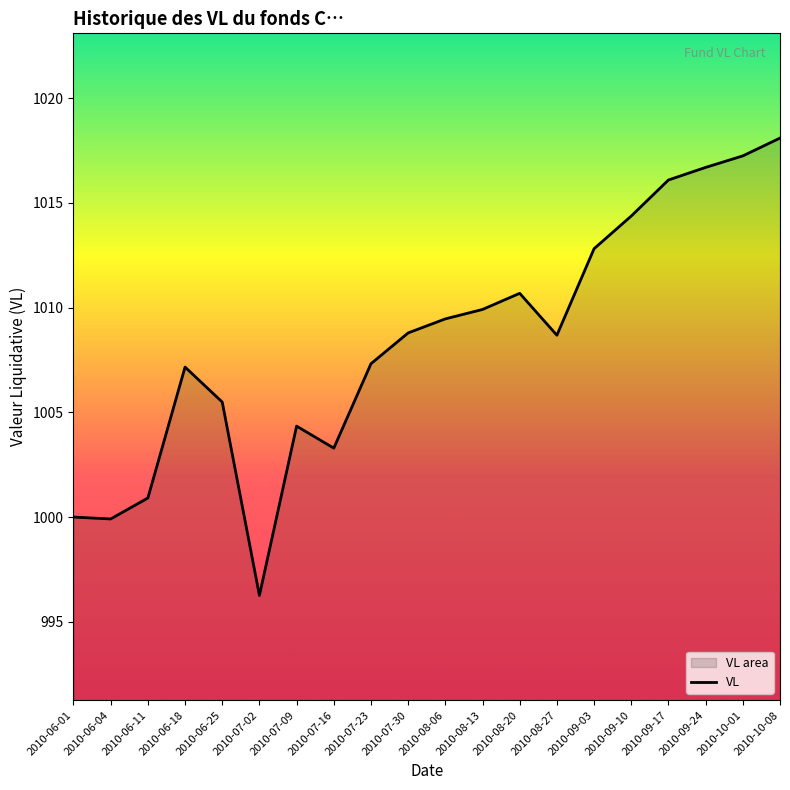

True or false: the data has more than 1 interior local peaks.

True